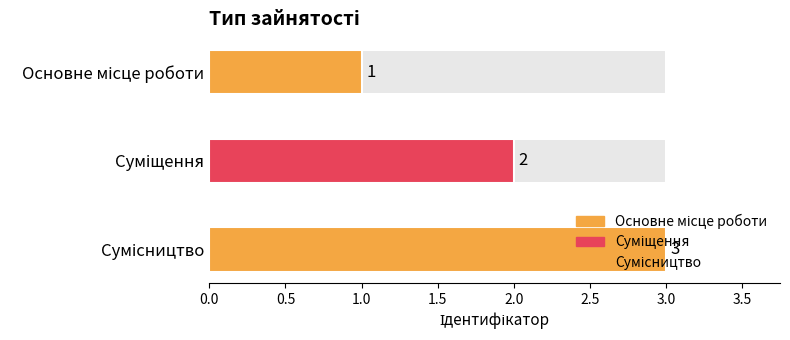

What is the minimum value shown in the chart?

1